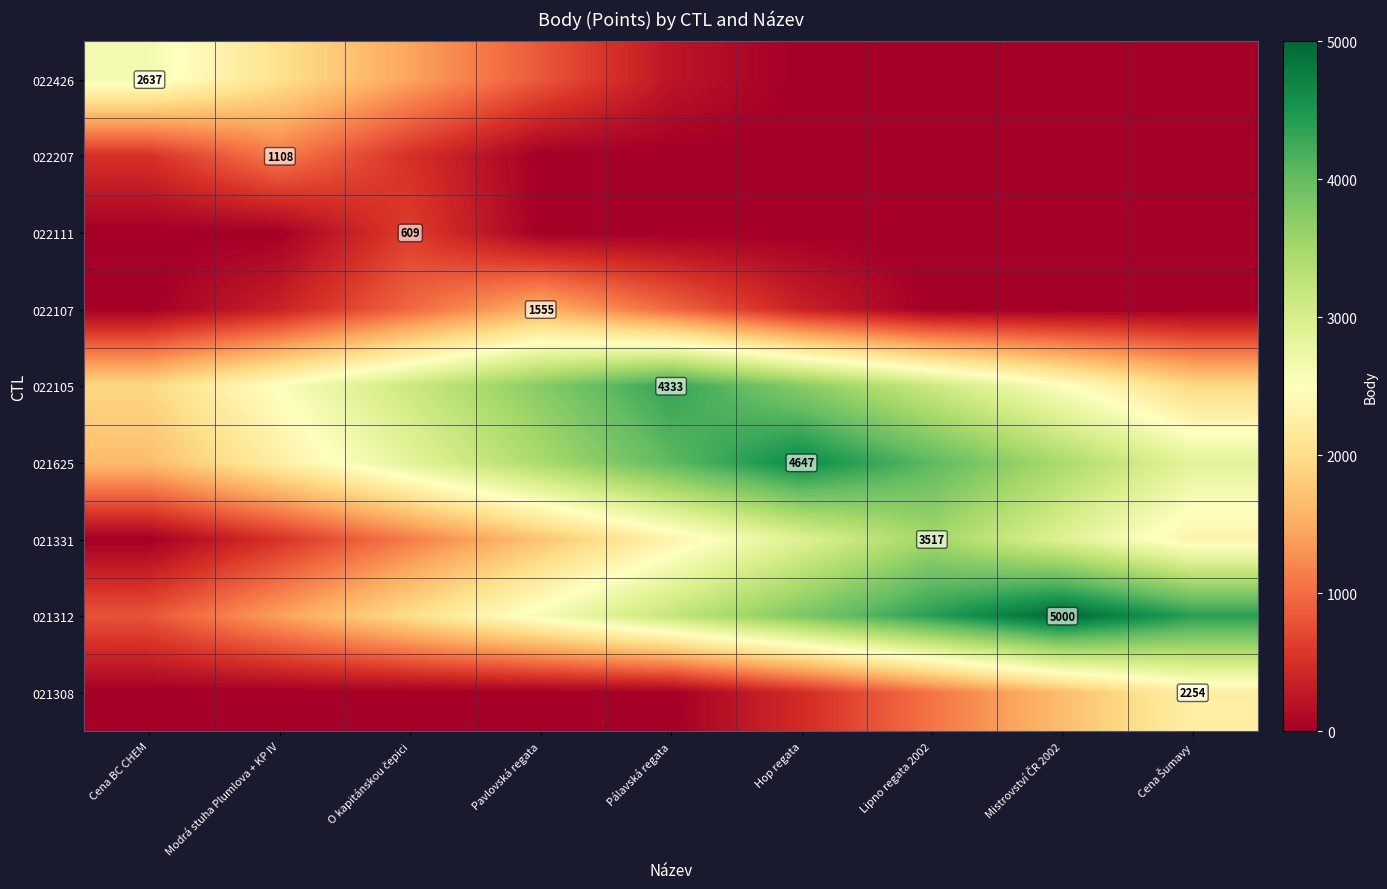

How many data points does each series have?

9